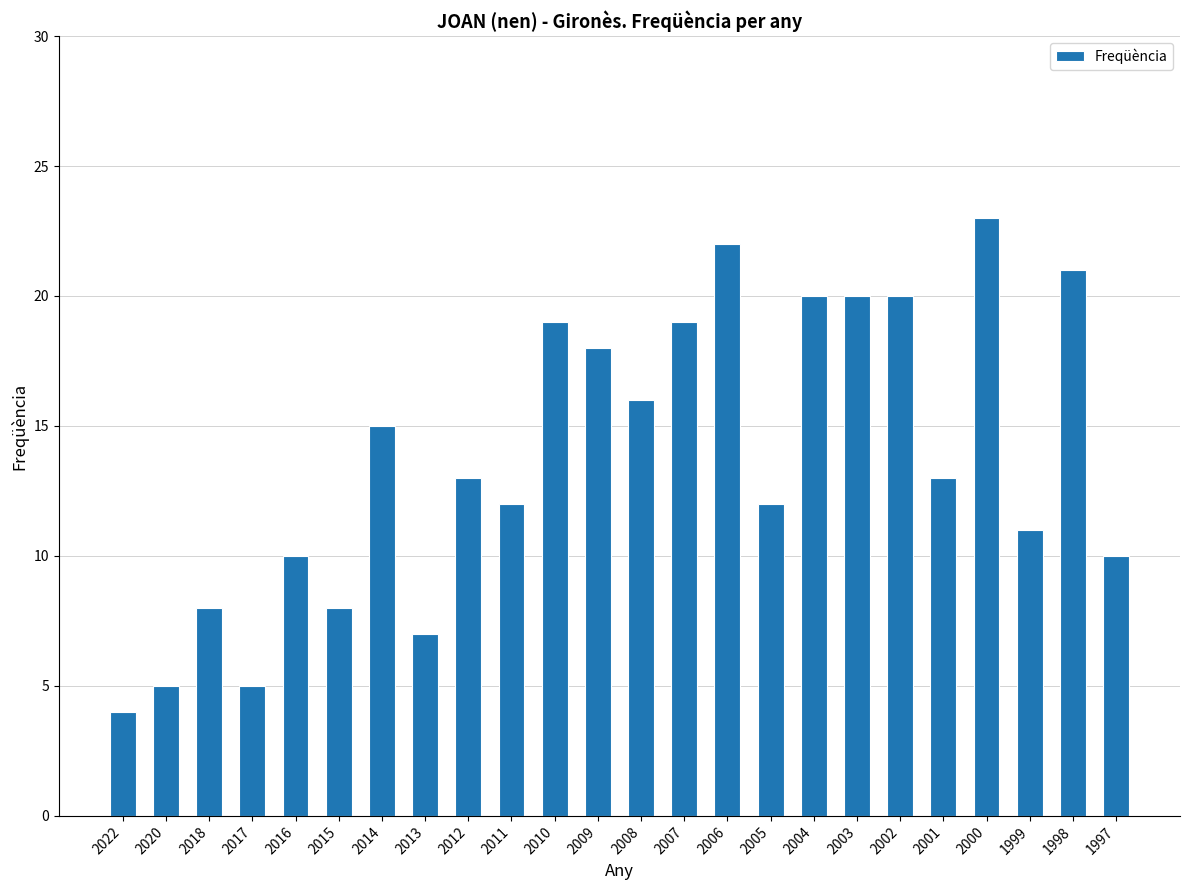

Are the bars grouped side by side (vs. stacked)?

No